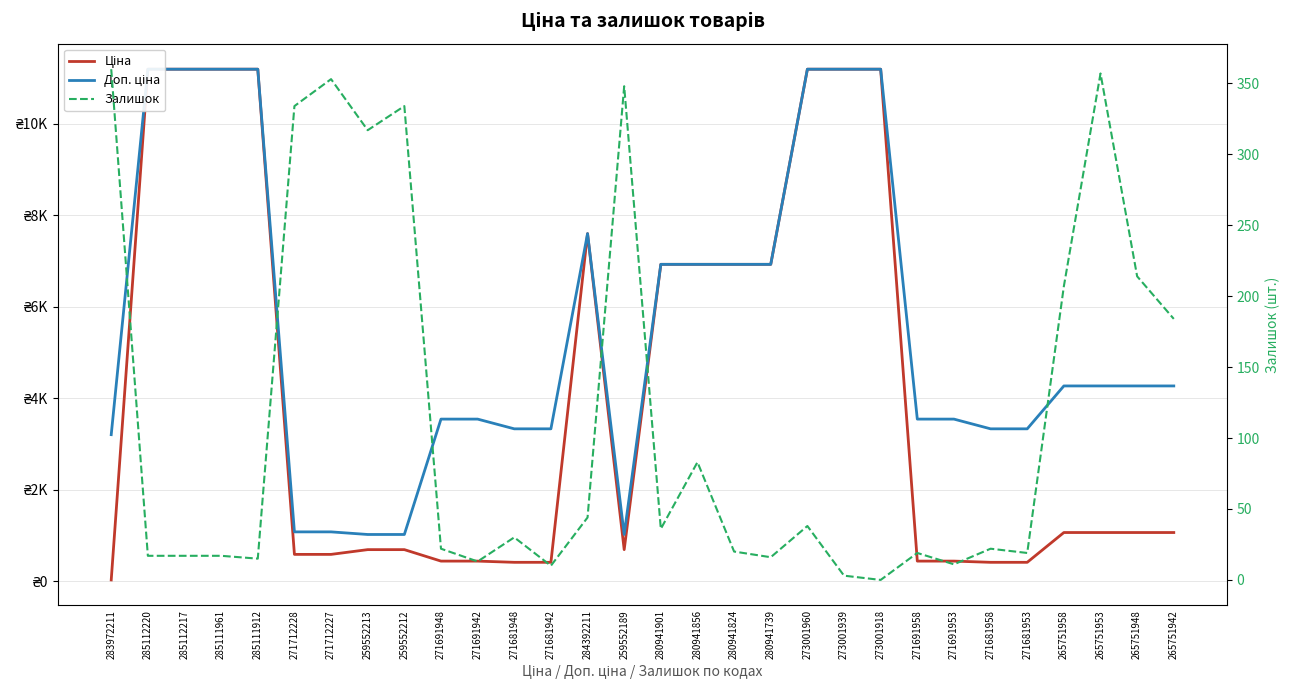

At which category does Ціна reach its first local valley?

259552189